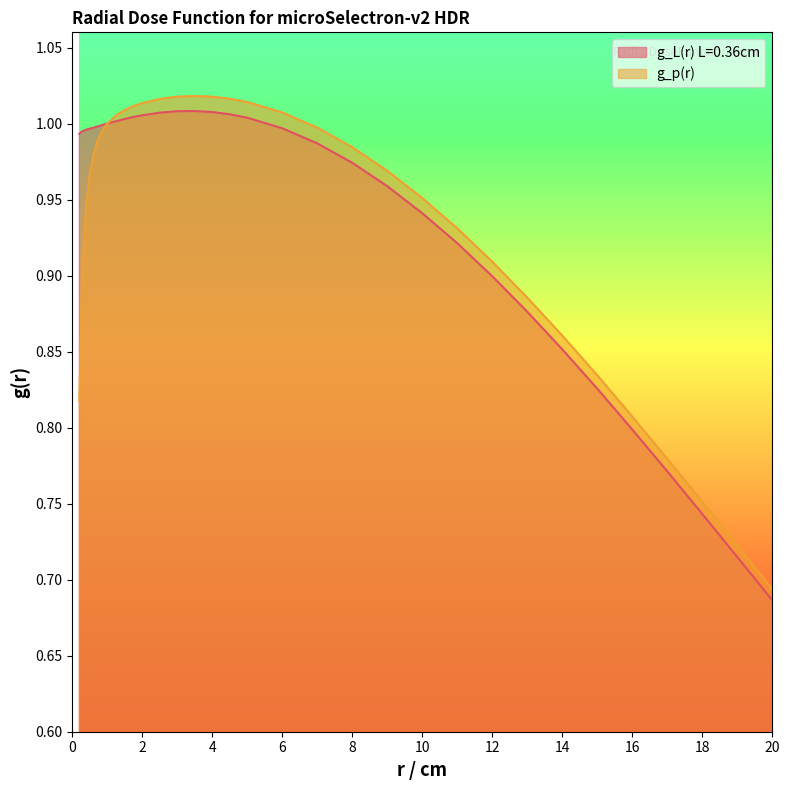

Does the chart have visible grid lines?

No